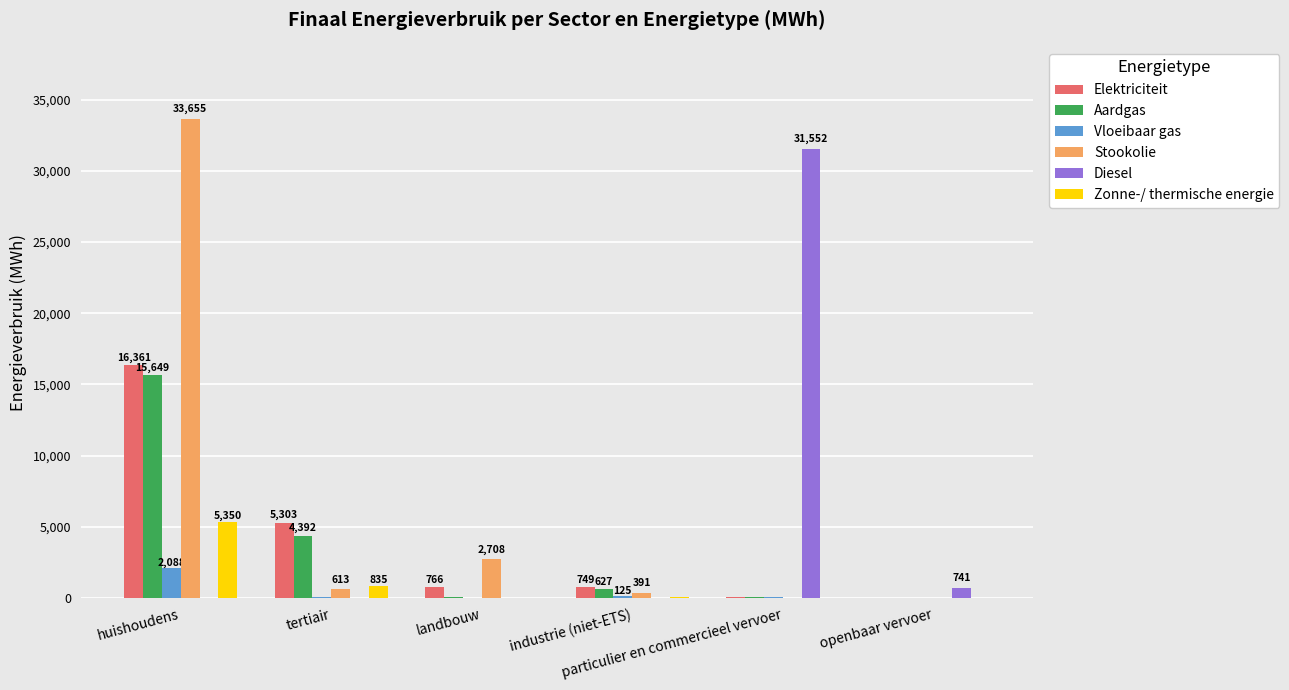

The value of Stookolie at tertiair is 612.6. True or false?

True